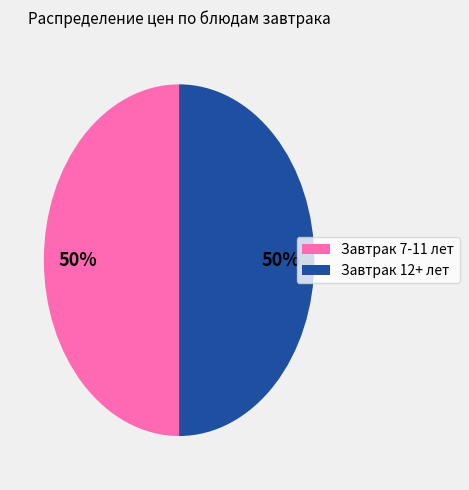

Count the number of slices in the pie.

2